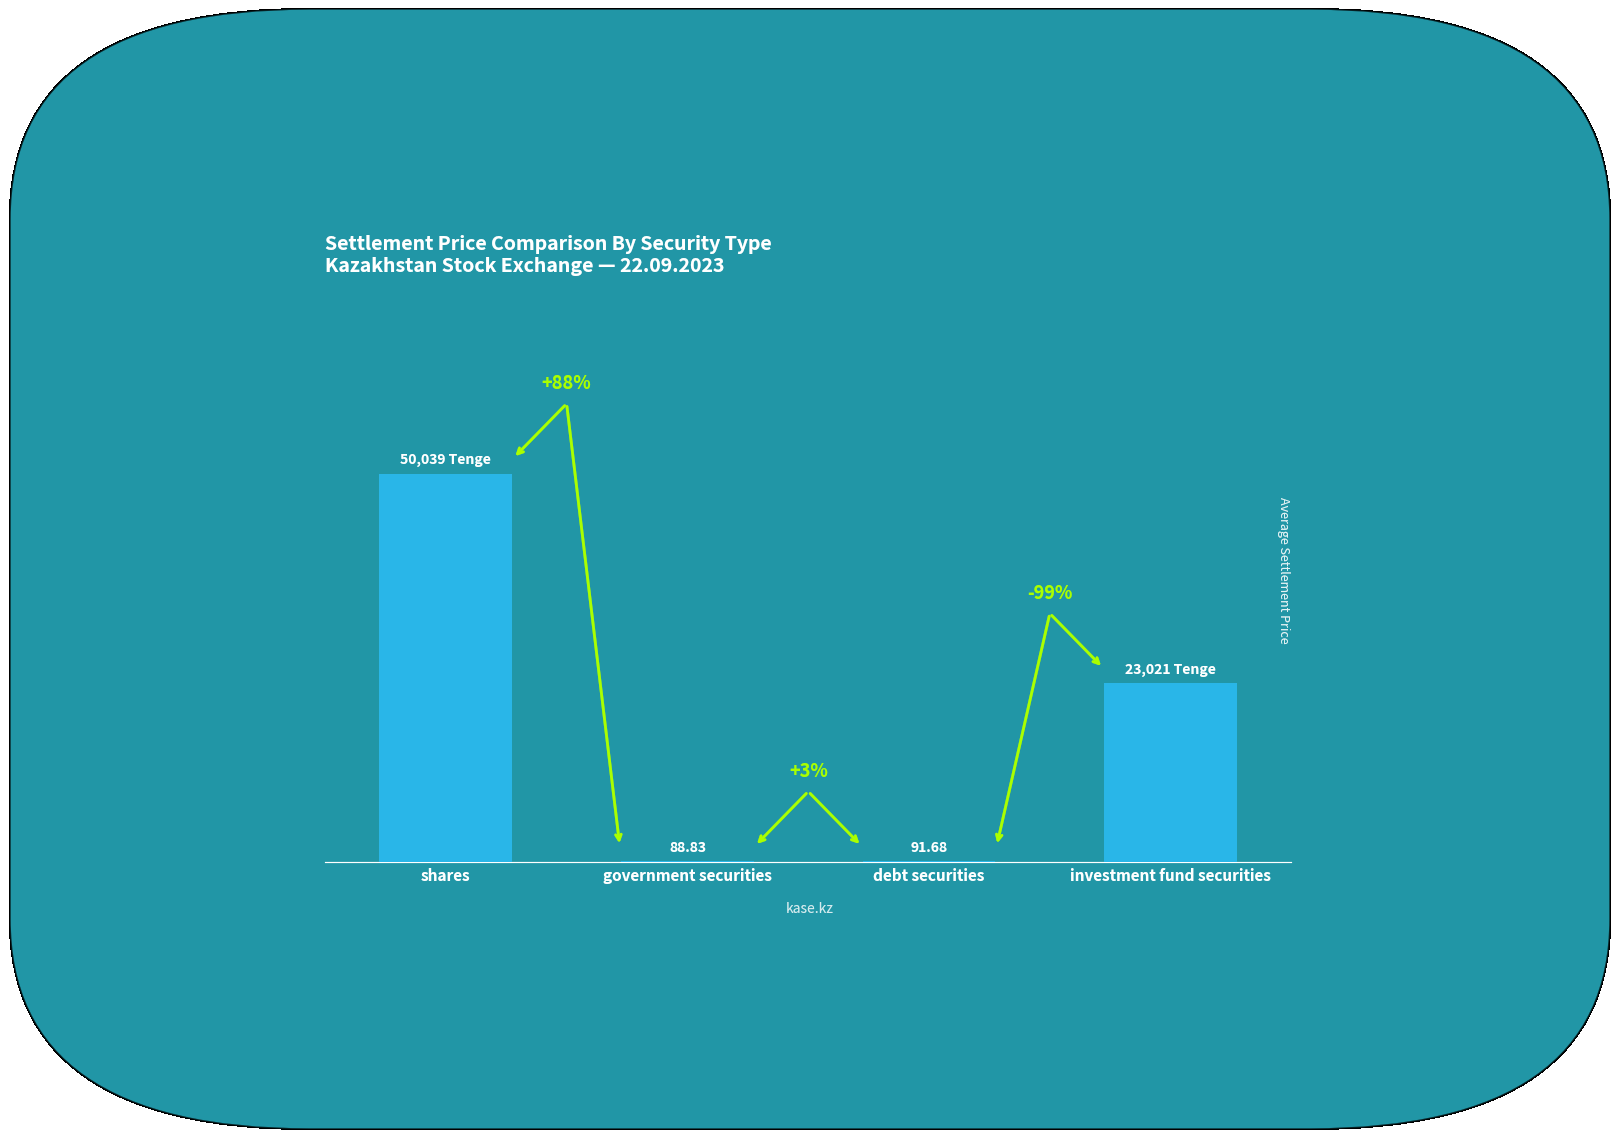

Reading left to right, list all the values displayed in this chart.

50039.4	88.8	91.7	23021.3